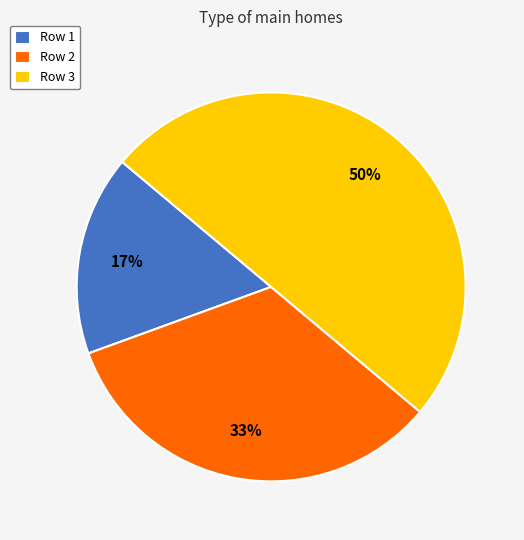

Does Row 1 represent more than half of the total?

No